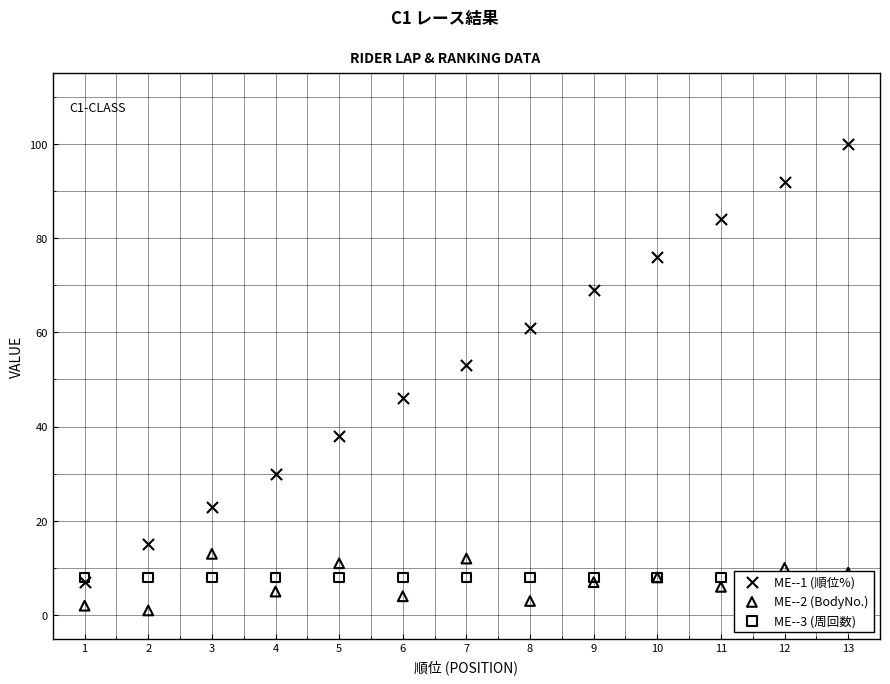

Which series contains the lowest Y value?

ME--2 (BodyNo.)